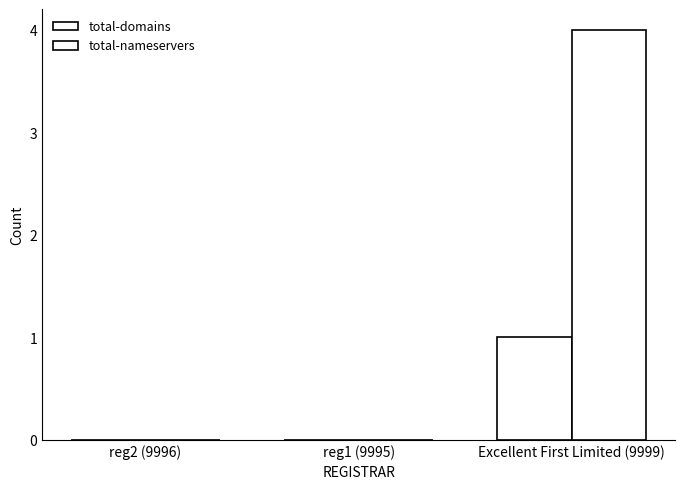

Does the chart contain stacked bars?

No